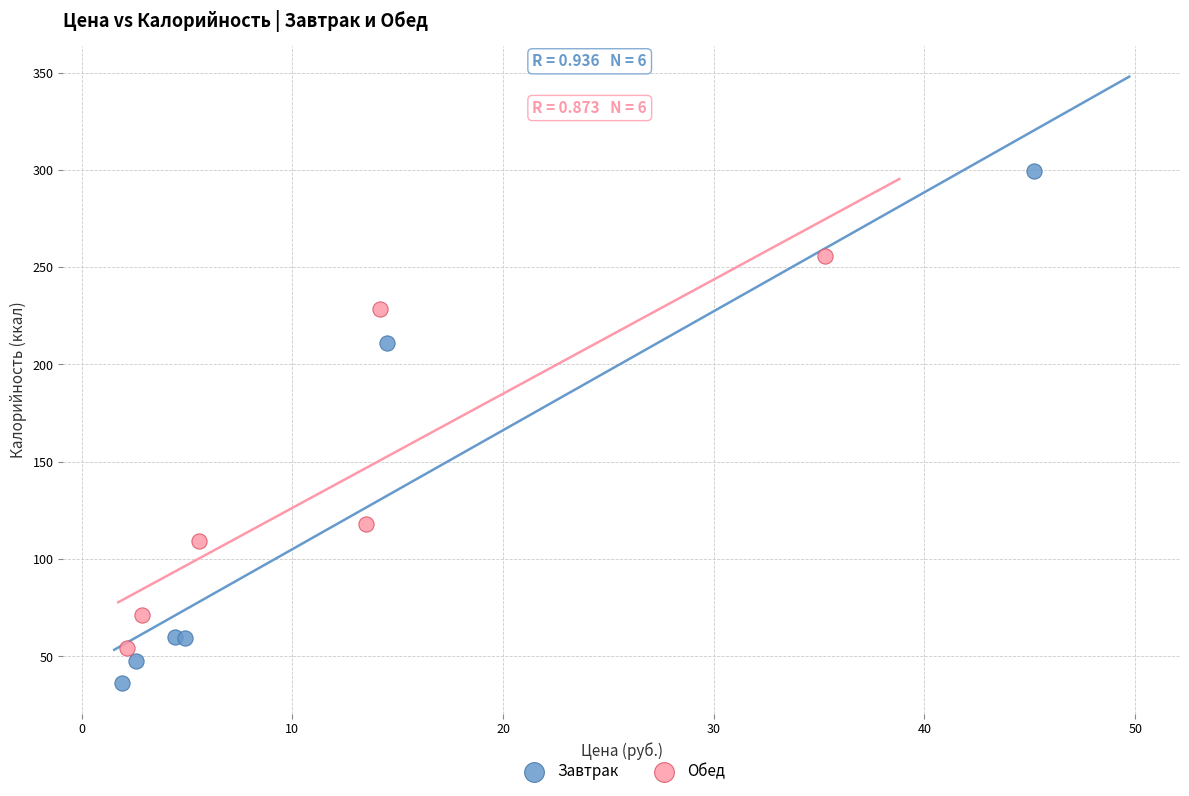

Which series contains the highest Y value?

Завтрак